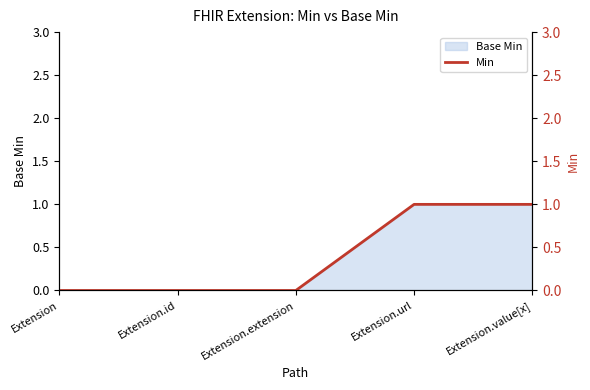

What is the label of the 5th point from the right?

Extension